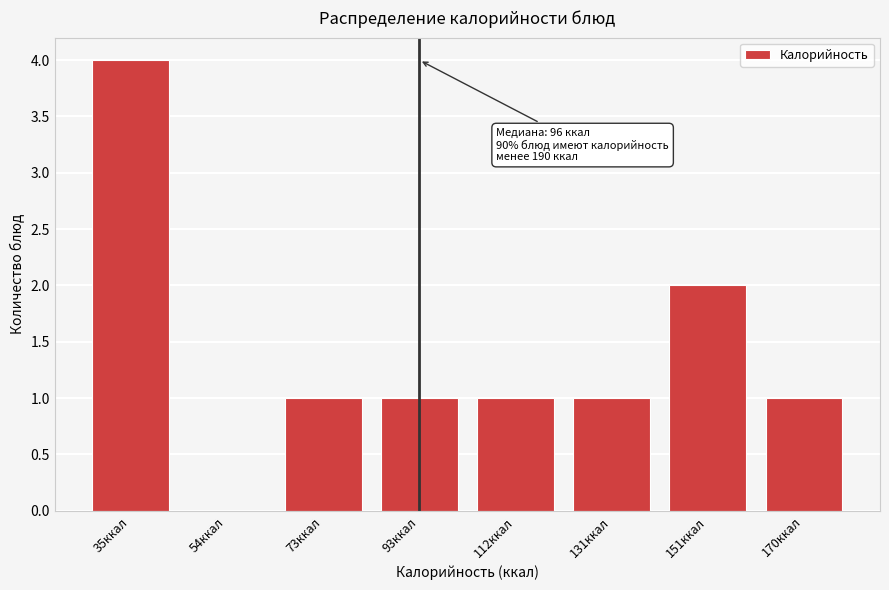

Reading left to right, extract all data points from this chart.

35ккал=4	54ккал=0	73ккал=1	93ккал=1	112ккал=1	131ккал=1	151ккал=2	170ккал=1